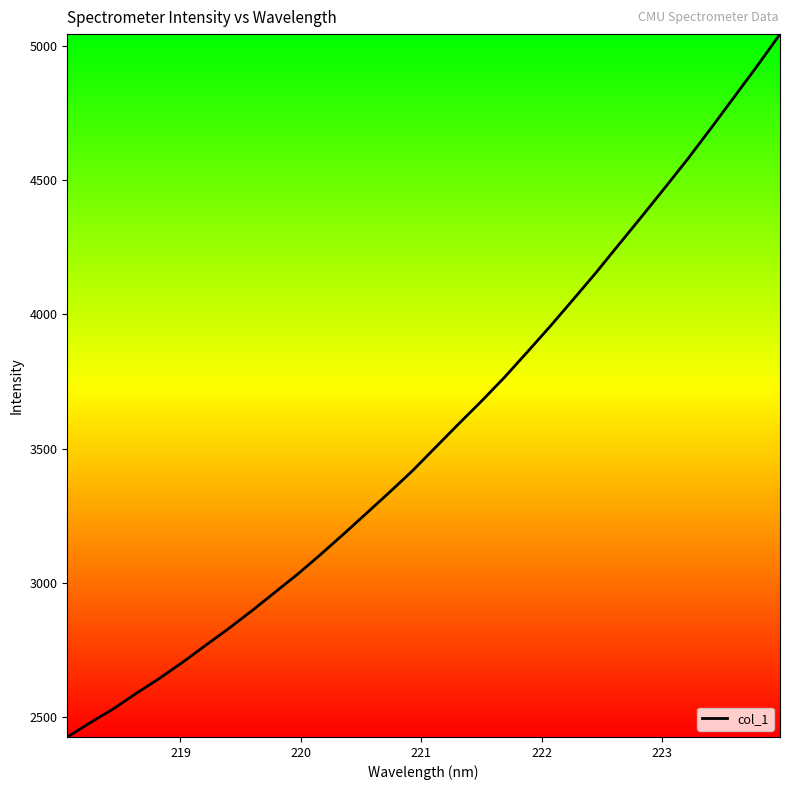

What is the difference between the maximum and minimum values?

2616.9